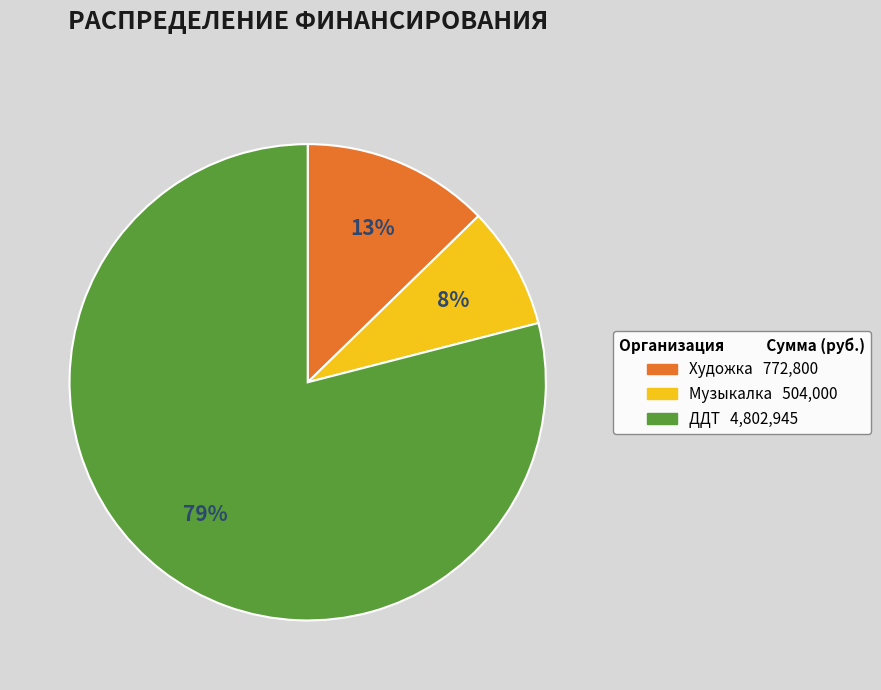

To the nearest percent, what is the difference between the largest and smallest slice percentages?

71%